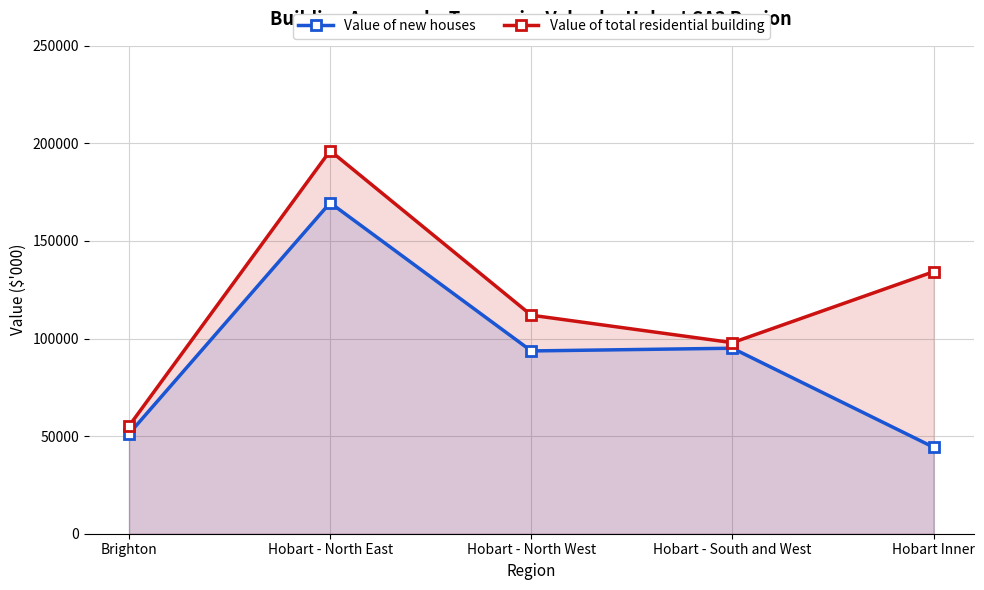

Is it true that Value of new houses equals 44323.5 at Hobart Inner?

True